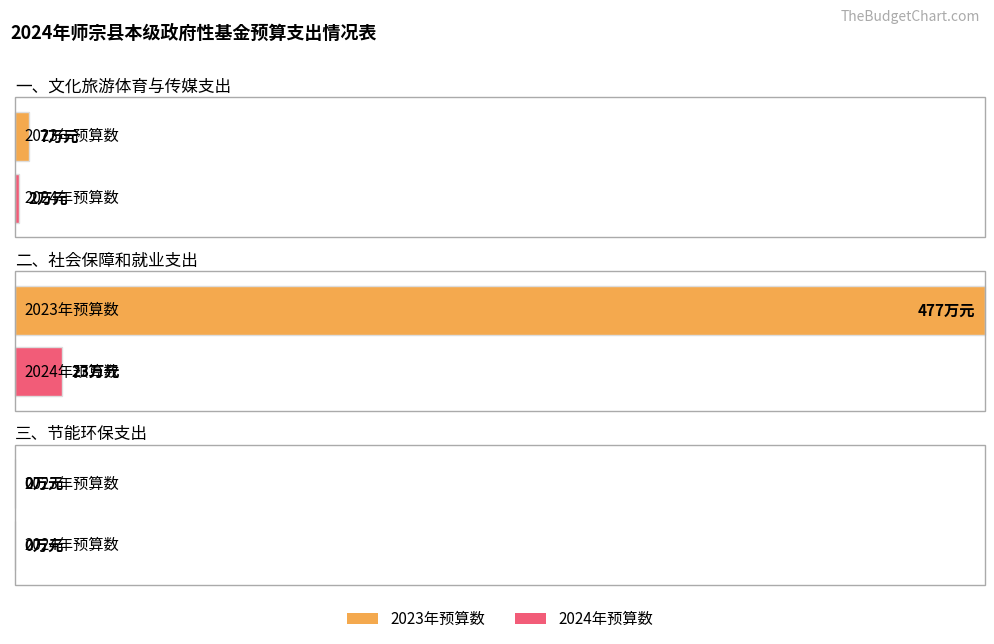

Reading left to right, list all the values displayed in this chart.

2023年预算数: 7	477	0
2024年预算数: 2	23	0